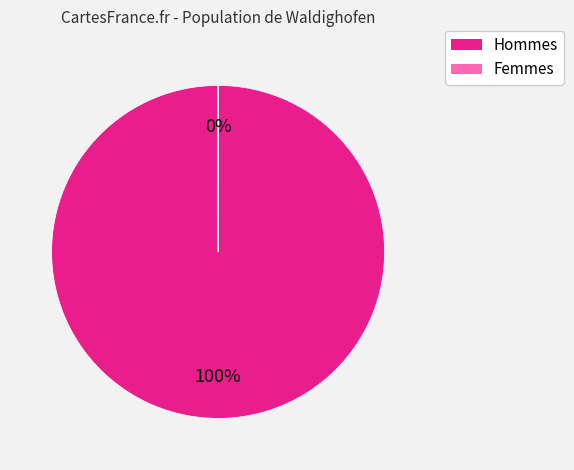

Is it true that 260099 is 22% of the pie?

False